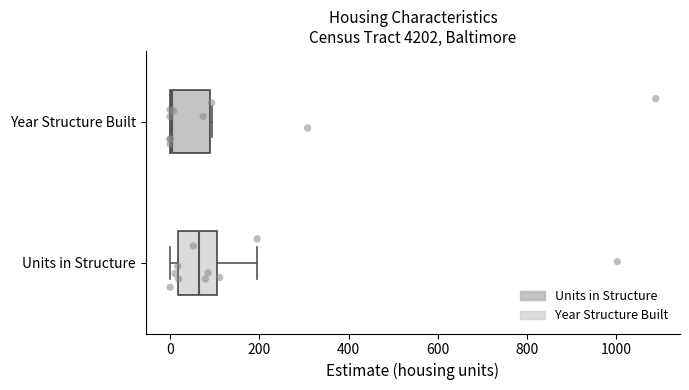

Reading bottom to top, read every box against the x-axis: the position of its median line, the range the box covers, and the ends of its whiskers. The values are not printed on the chart, so give them approximately, as read against the axis.

Units in Structure: median 60, box 20 to 100, whiskers 0 to 200
Year Structure Built: median 0 (drawn on the box's left edge), box 0 to 80, whiskers 0 to 100